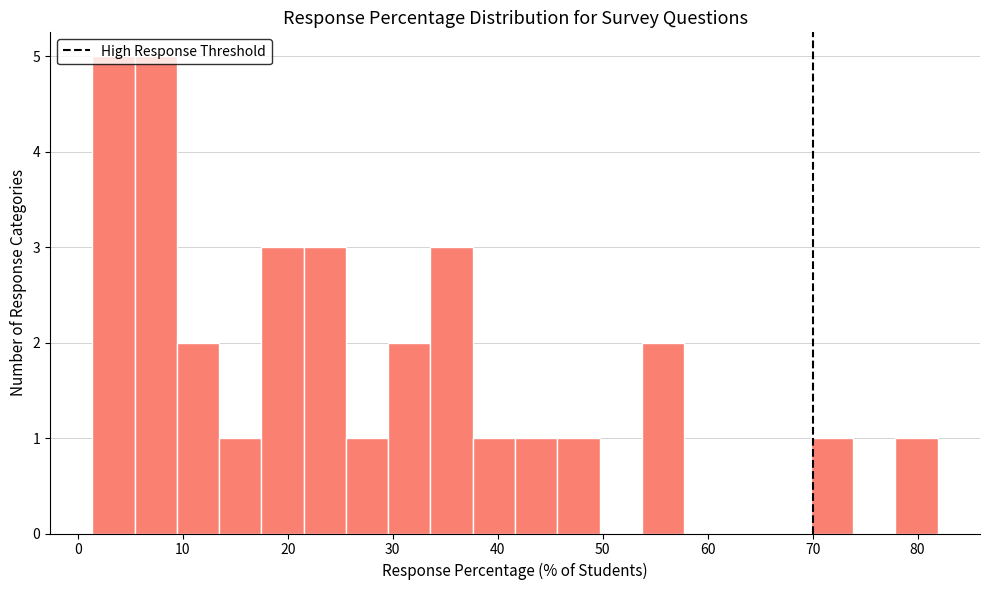

Reading left to right, transcribe this chart: for each bar, give the range it covers on the x-axis and its height. Neither the bar edges nor the heights are printed on the chart, so give them approximately, as read against the axes.

1 to 5: 5
5 to 9: 5
9 to 13: 2
13 to 17: 1
17 to 22: 3
22 to 26: 3
26 to 30: 1
30 to 34: 2
34 to 38: 3
38 to 42: 1
42 to 46: 1
46 to 50: 1
50 to 54: 0
54 to 58: 2
58 to 62: 0
62 to 66: 0
66 to 70: 0
70 to 74: 1
74 to 78: 0
78 to 82: 1